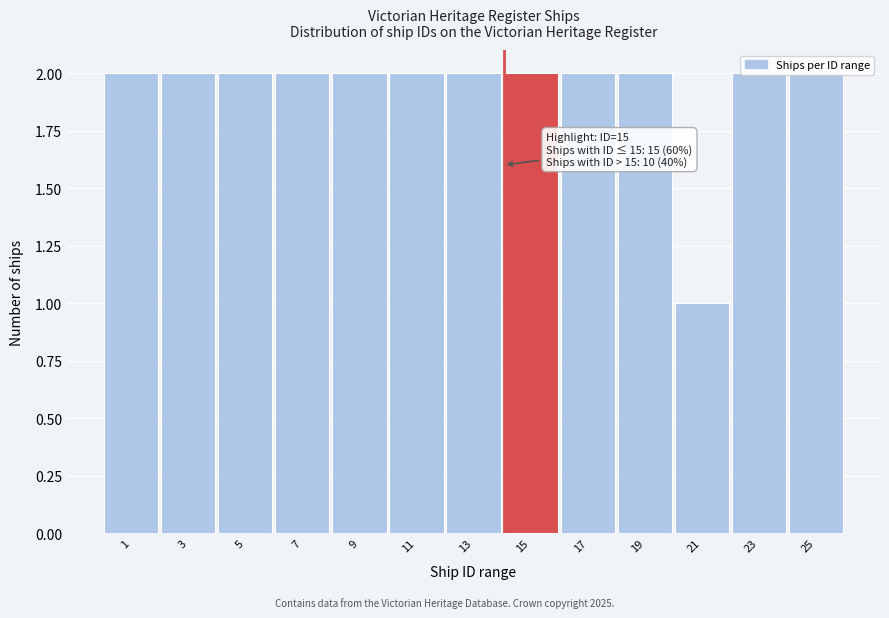

At which category does the chart reach its minimum across all series?

21